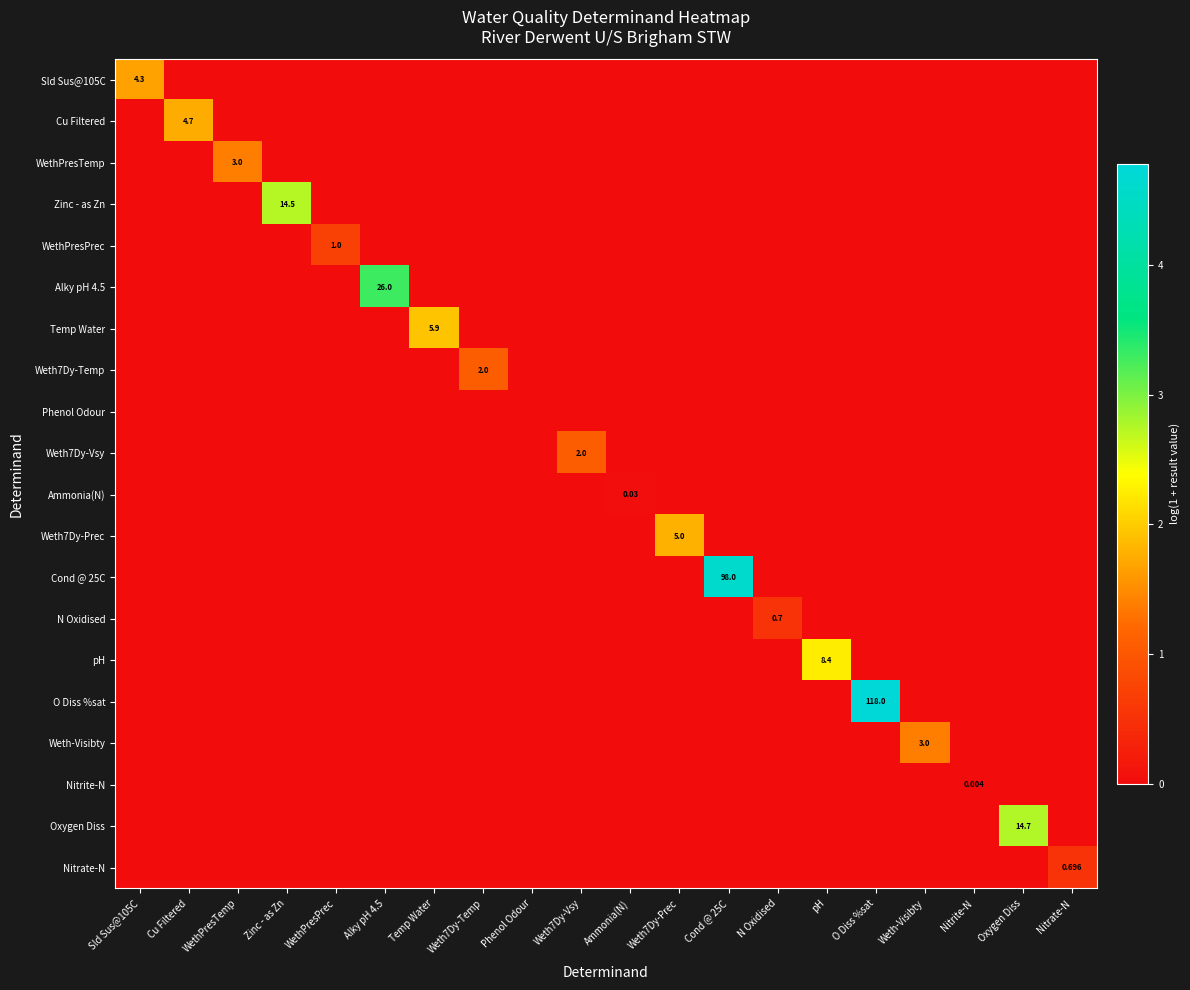

What is the difference between the highest and lowest values at Nitrate-N?

0.5